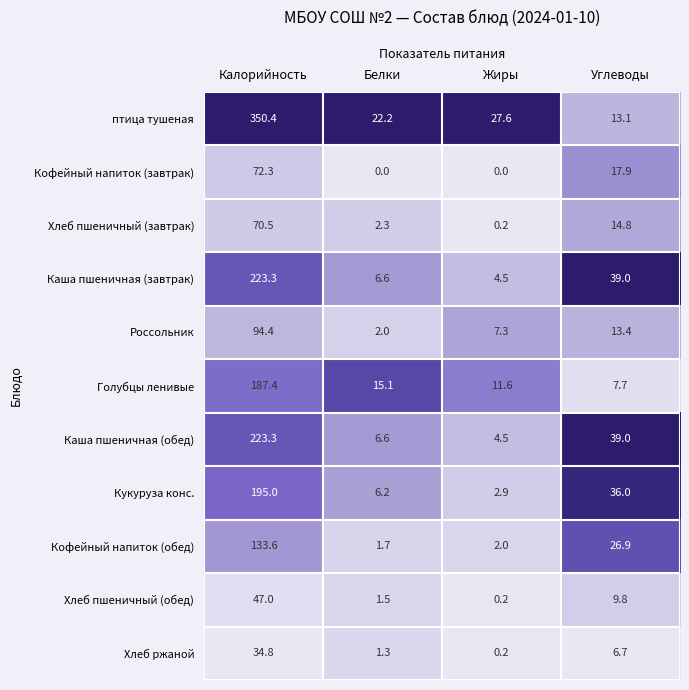

Is the value of Каша пшеничная (обед) at Жиры greater than the value of Голубцы ленивые at Белки?

No